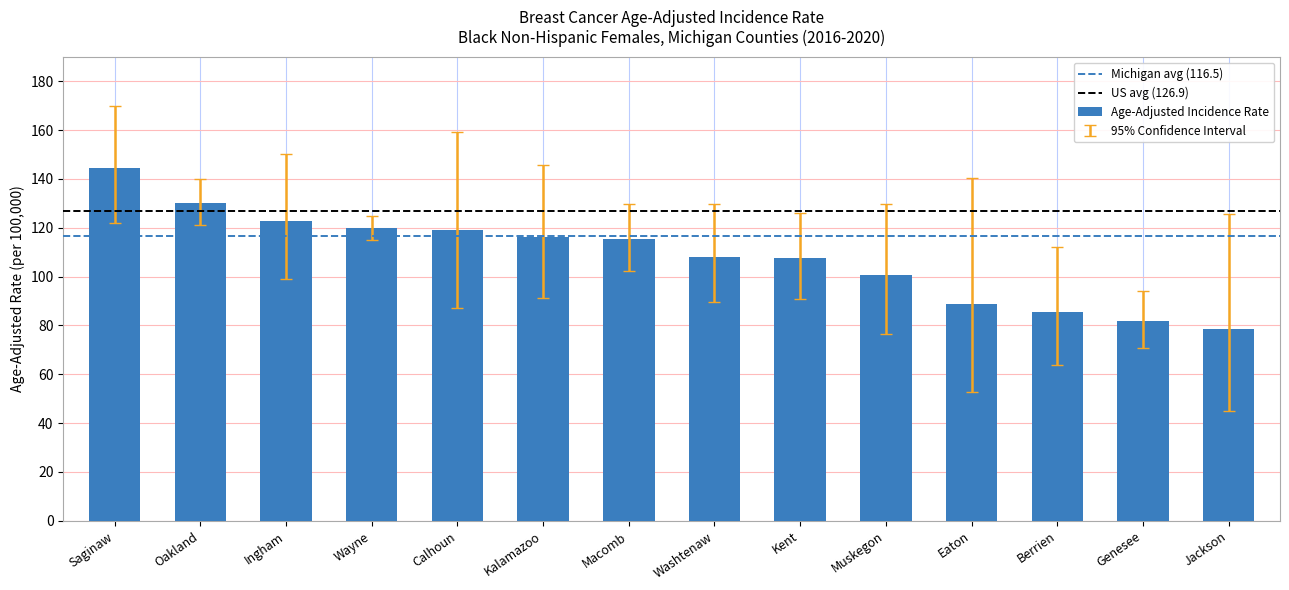

What is the sum of all values?

1518.7